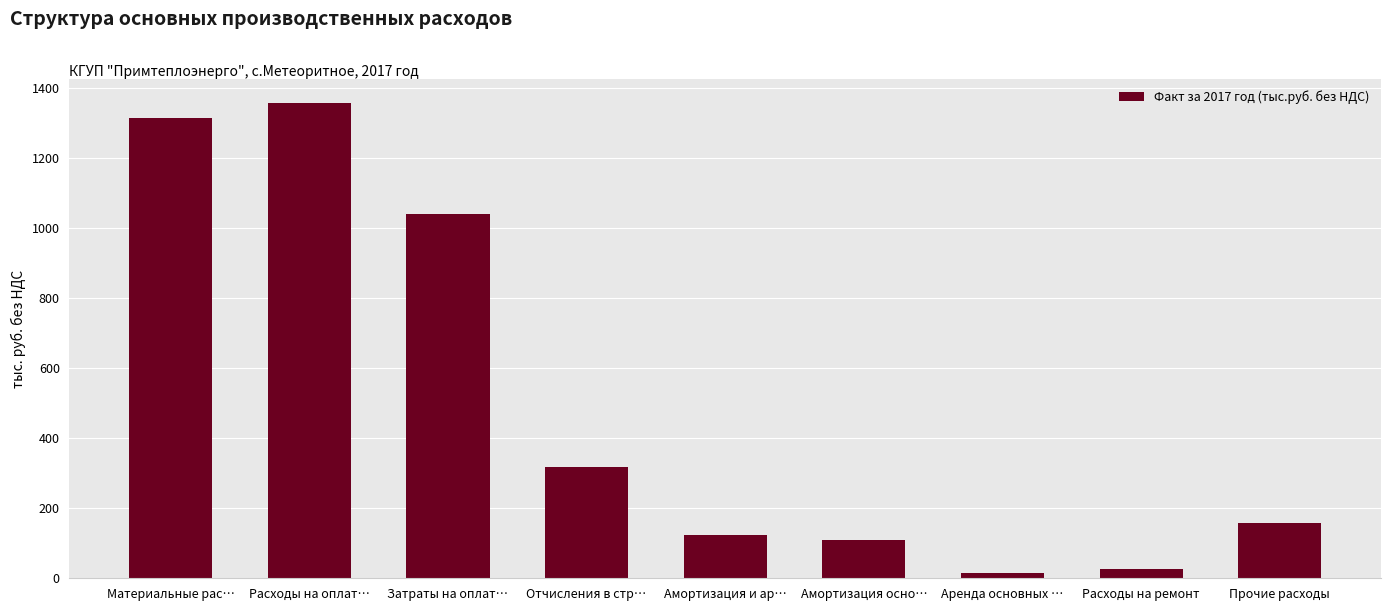

Rank the categories by value from highest to lowest.

Расходы на оплат…, Материальные рас…, Затраты на оплат…, Отчисления в стр…, Прочие расходы, Амортизация и ар…, Амортизация осно…, Расходы на ремонт, Аренда основных …